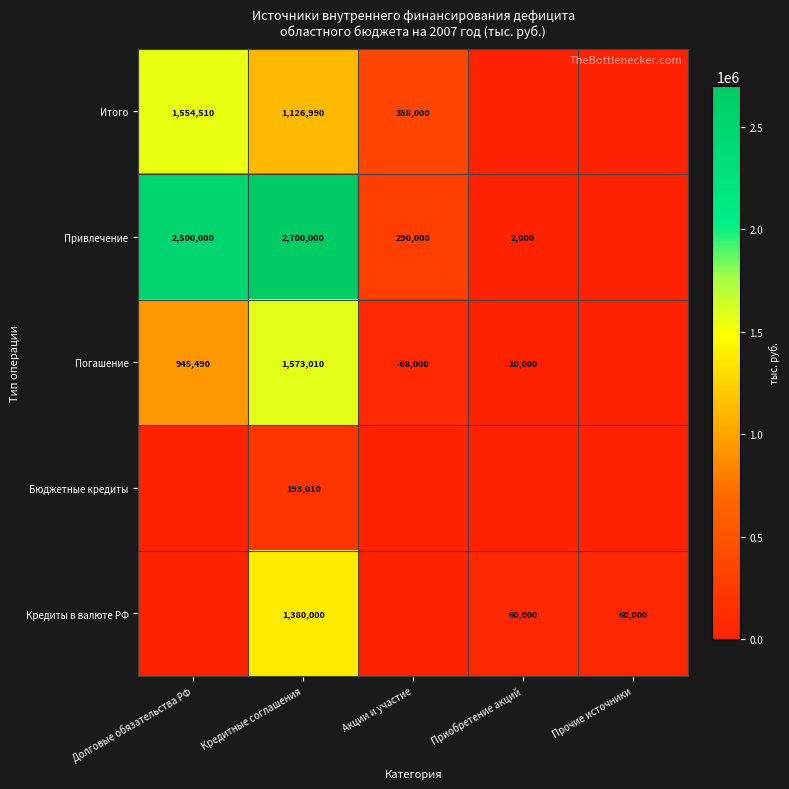

What is the sum of the Привлечение values at Кредитные соглашения and Акции и участие?

2990000